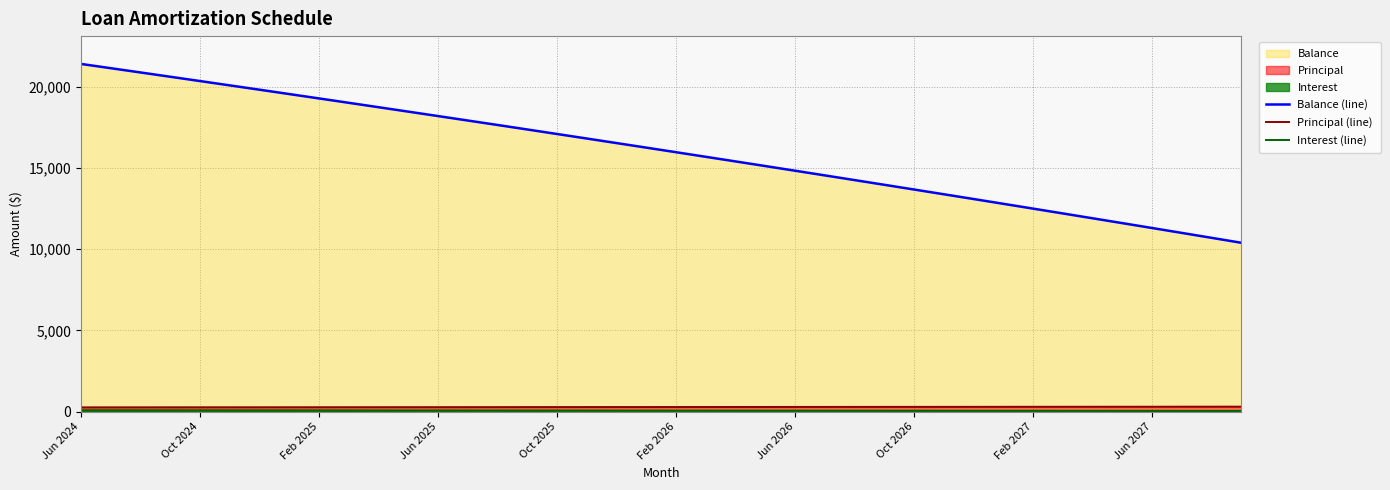

Reading left to right, what are all the values shown in this chart?

Balance (line): 21405.0	21143.0	20880.0	20616.0	20351.0	20085.0	19818.0	19550.0	19281.0	19011.0	18740.0	18468.0	18195.0	17921.0	17646.0	17369.0	17091.0	16812.0	16532.0	16251.0	15969.0	15686.0	15402.0	15117.0	14830.0	14542.0	14253.0	13963.0	13672.0	13380.0	13087.0	12792.0	12496.0	12199.0	11901.0	11602.0	11302.0	11000.0	10697.0	10393.0
Principal (line): 261.0	262.0	263.0	264.0	265.0	266.0	267.0	268.0	269.0	270.0	271.0	272.0	273.0	274.0	275.0	277.0	278.0	279.0	280.0	281.0	282.0	283.0	284.0	285.0	287.0	288.0	289.0	290.0	291.0	292.0	293.0	295.0	296.0	297.0	298.0	299.0	300.0	302.0	303.0	304.0
Interest (line): 85.8	84.7	83.7	82.7	81.6	80.6	79.5	78.5	77.4	76.3	75.2	74.2	73.1	72.0	70.9	69.8	68.8	67.7	66.5	65.4	64.3	63.2	62.1	61.0	59.8	58.7	57.6	56.4	55.3	54.1	53.0	51.8	50.6	49.5	48.3	47.1	45.9	44.7	43.5	42.3